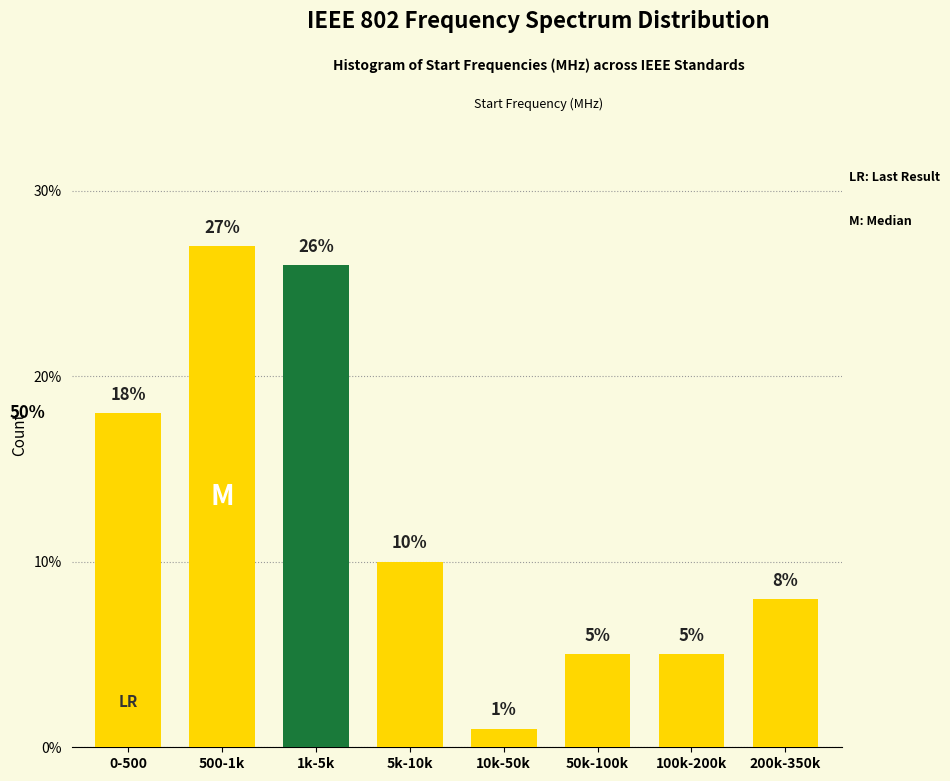

Reading right to left, what are all the values shown in this chart?

200k-350k=8	100k-200k=5	50k-100k=5	10k-50k=1	5k-10k=10	1k-5k=26	500-1k=27	0-500=18